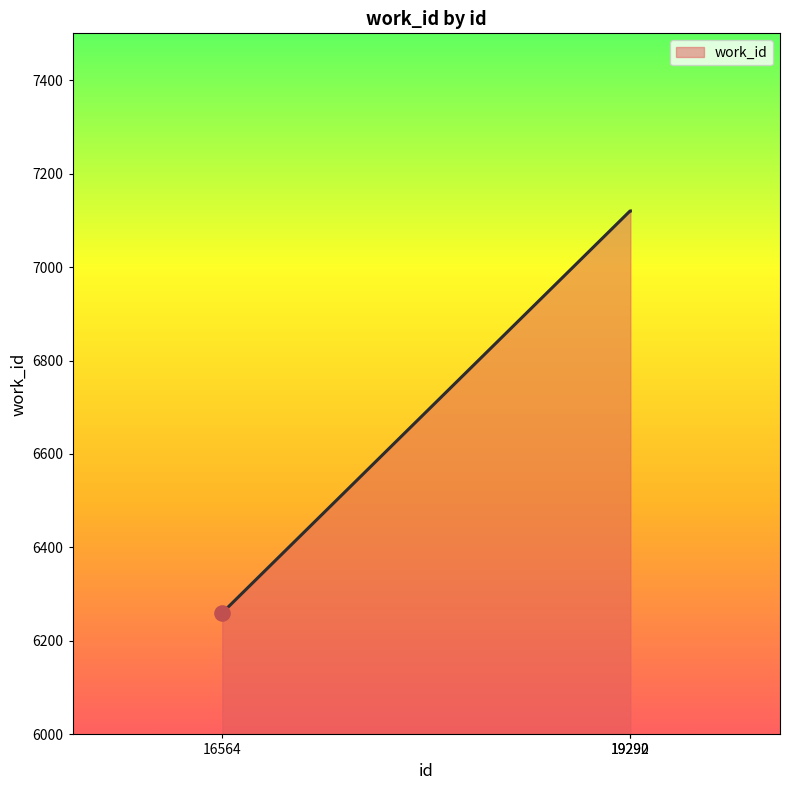

What is the change in value from 16564 to 19292?

+860